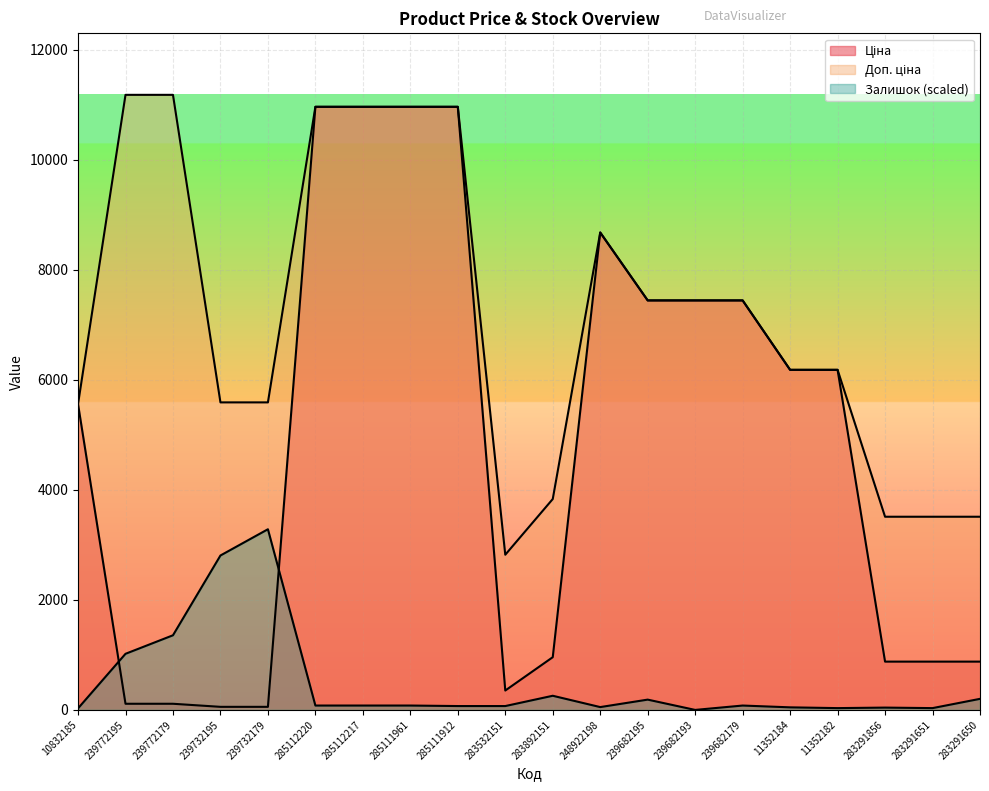

What is the label of the 2nd point from the right?

283291651